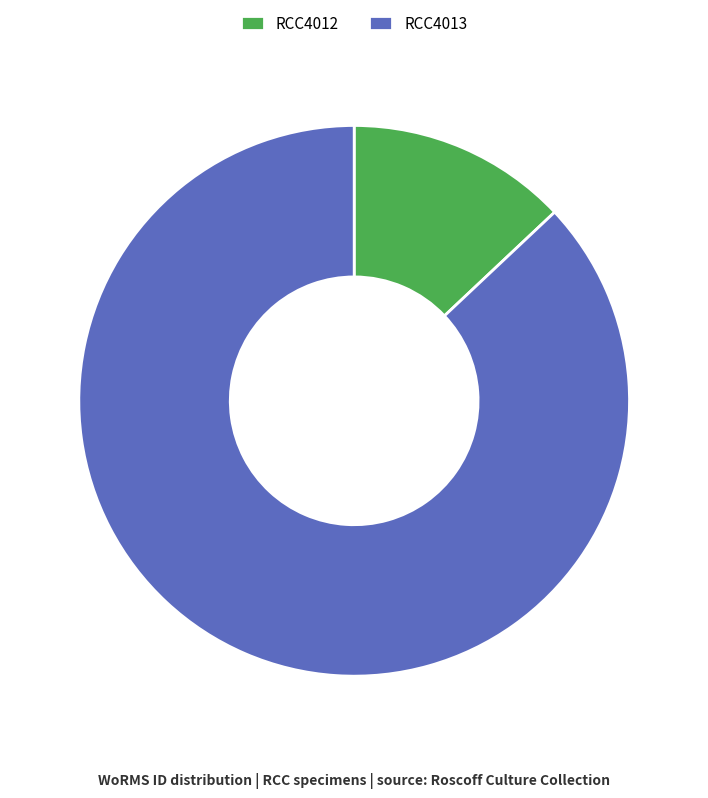

What is the majority slice?

RCC4013